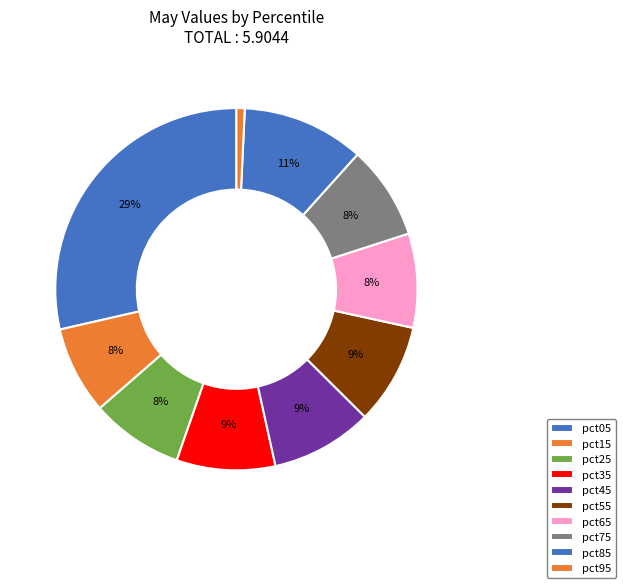

How much of the chart is everything except pct15?

92.2%